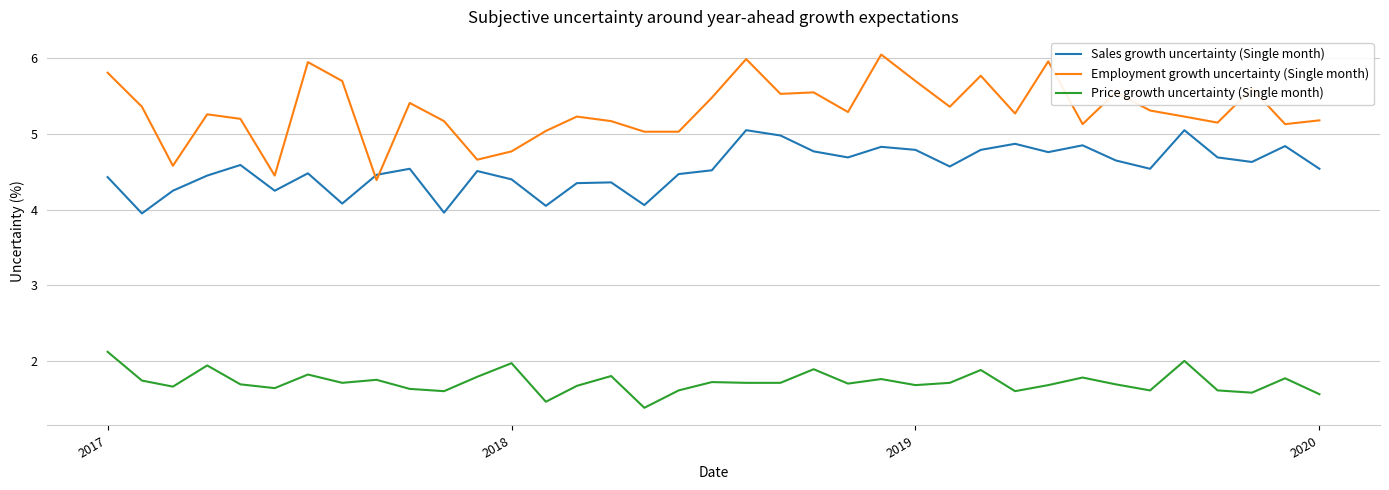

What are all the series names shown in the legend?

Sales growth uncertainty (Single month), Employment growth uncertainty (Single month), Price growth uncertainty (Single month)